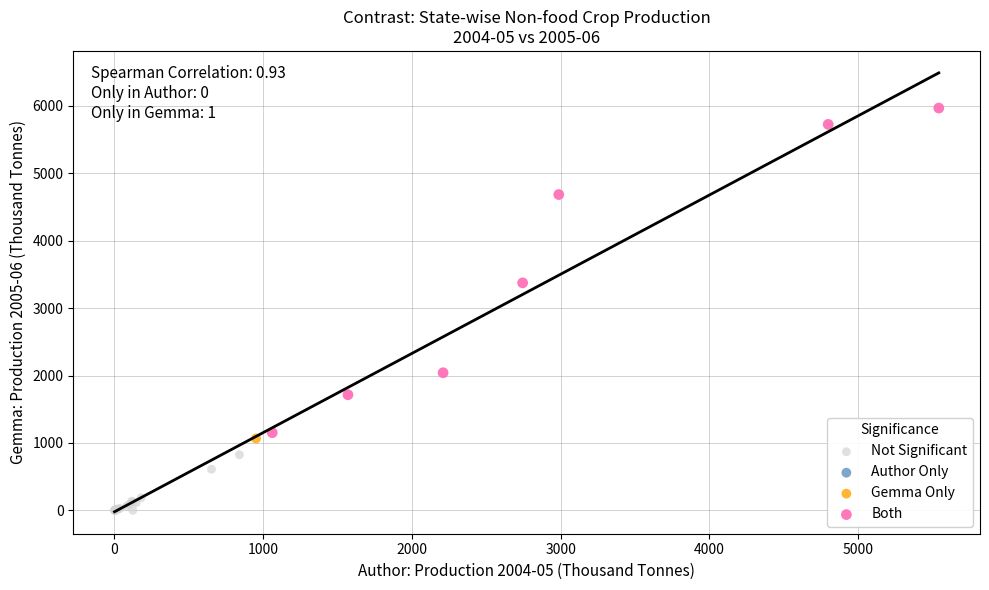

Which series contains the highest Y value?

Both